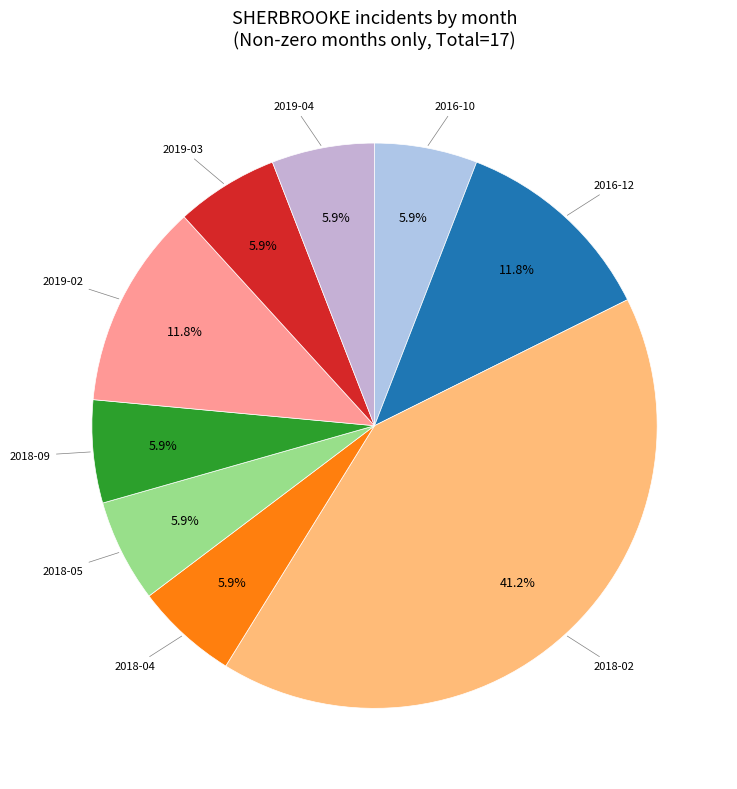

What is the total percentage of 2016-12 and 2018-02?

52.9%